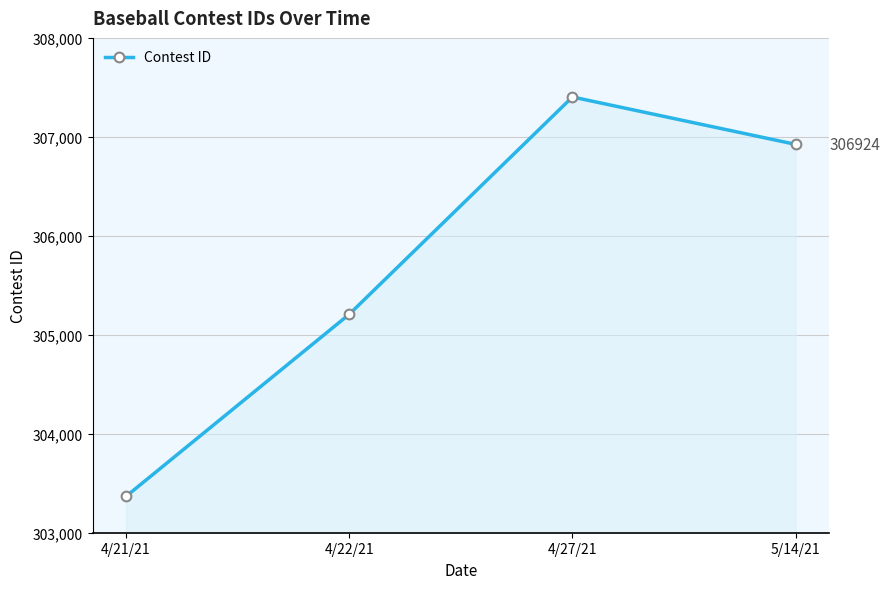

How many data points are less than 306924?

2